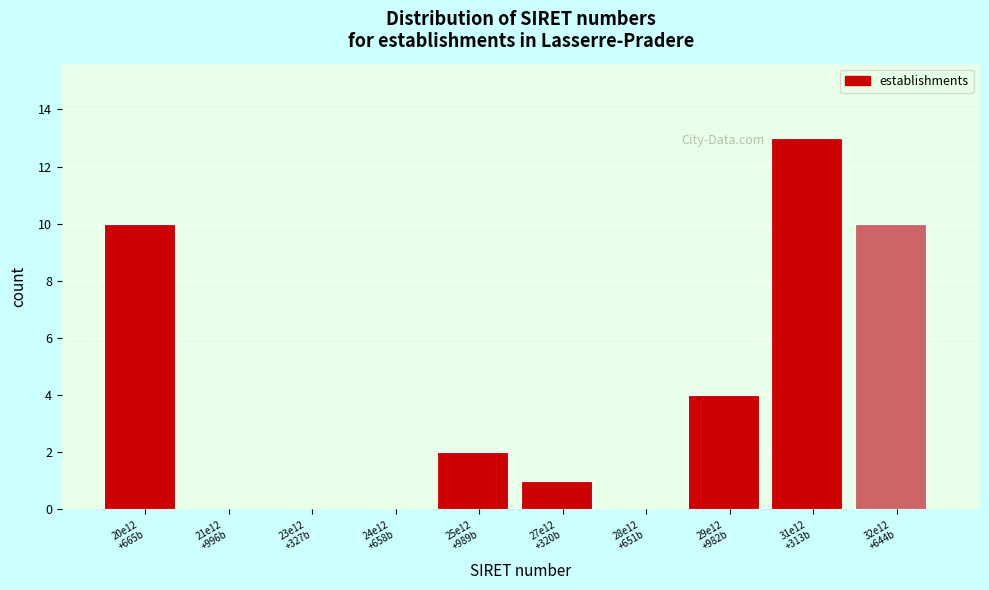

What is the maximum value shown in the chart?

13